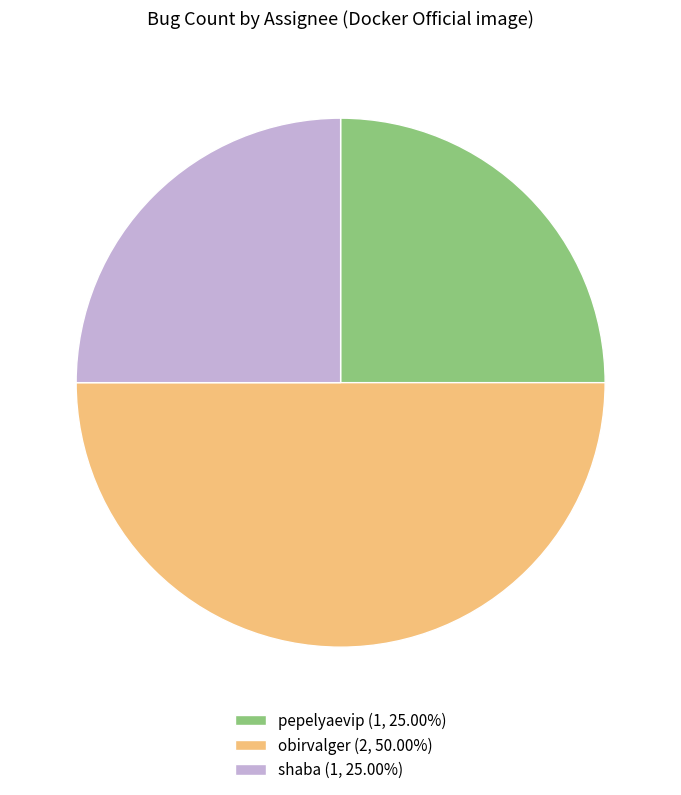

What is the ratio of the value at shaba (1, 25.00%) to the value at pepelyaevip (1, 25.00%)?

1.0